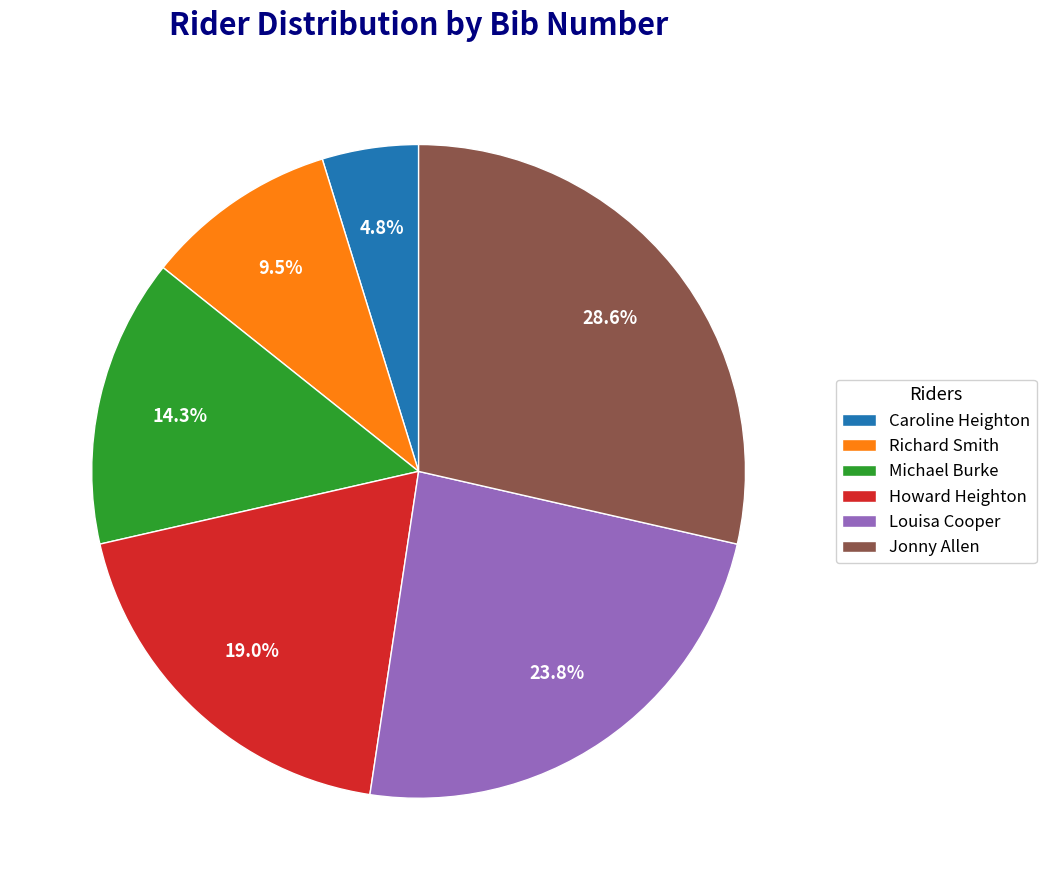

How many segments does this pie chart have?

6